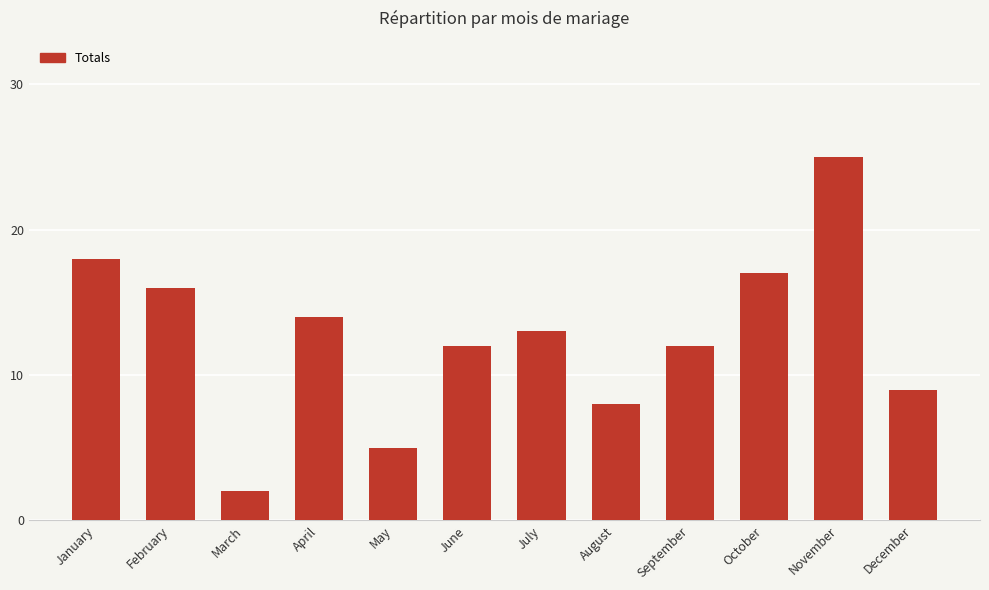

The value at April is 23. True or false?

False